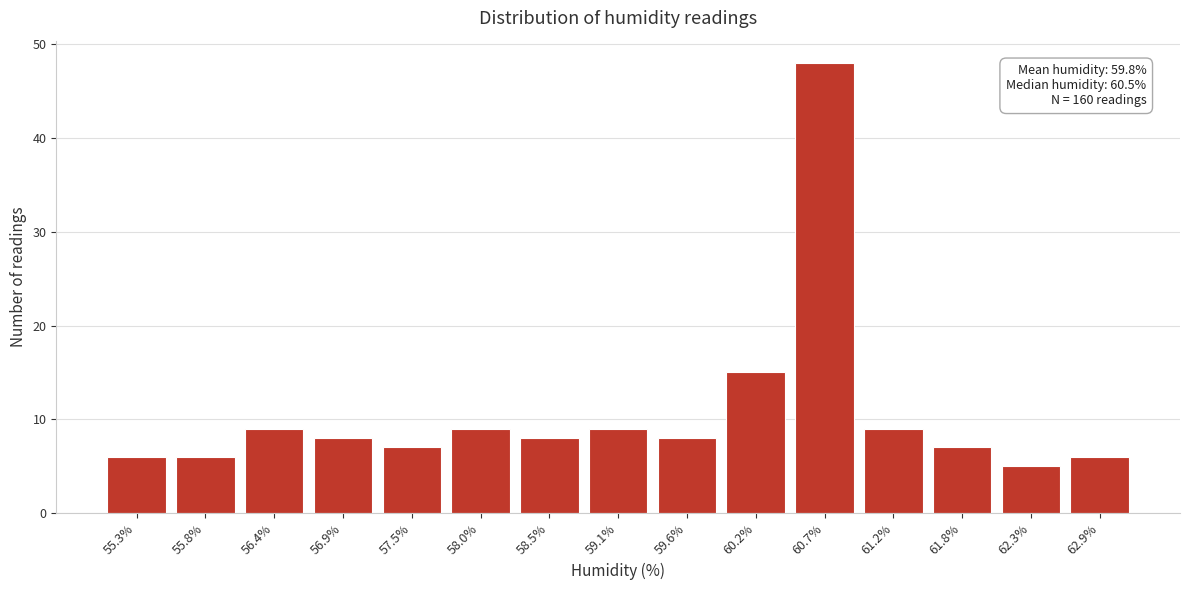

Reading left to right, extract all data points from this chart.

6	6	9	8	7	9	8	9	8	15	48	9	7	5	6